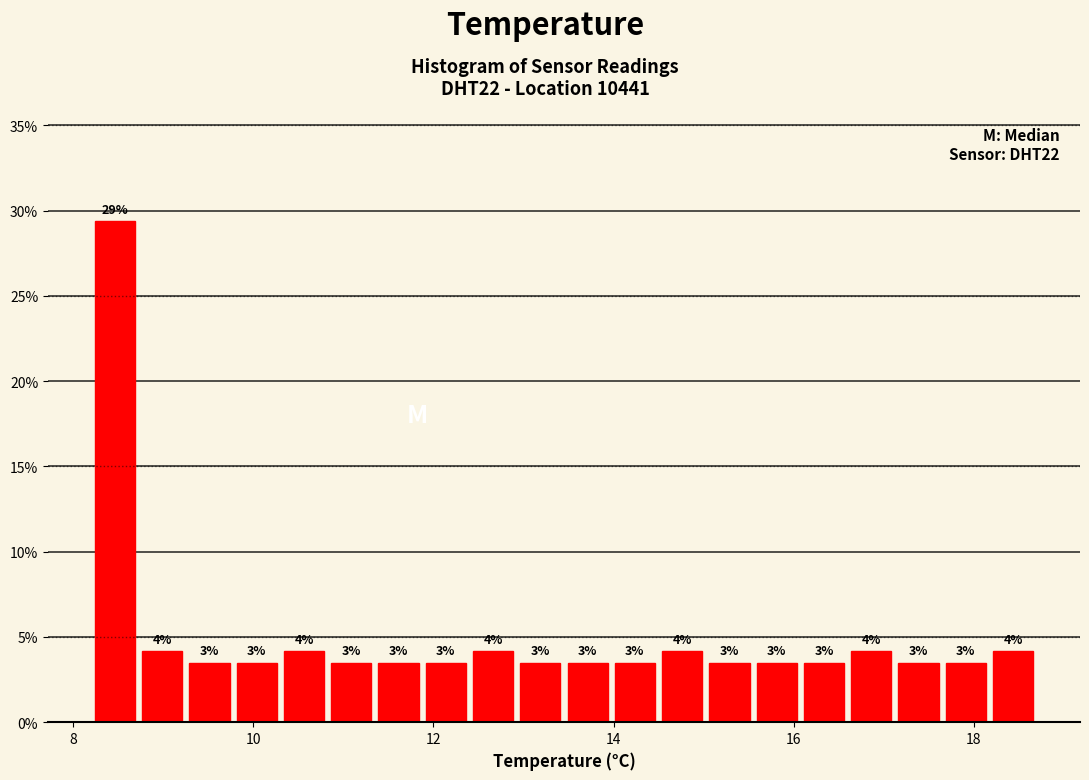

Around what value on the x-axis is the tallest bar? Give the approximate position of its centre, as read against the axis.

8.4